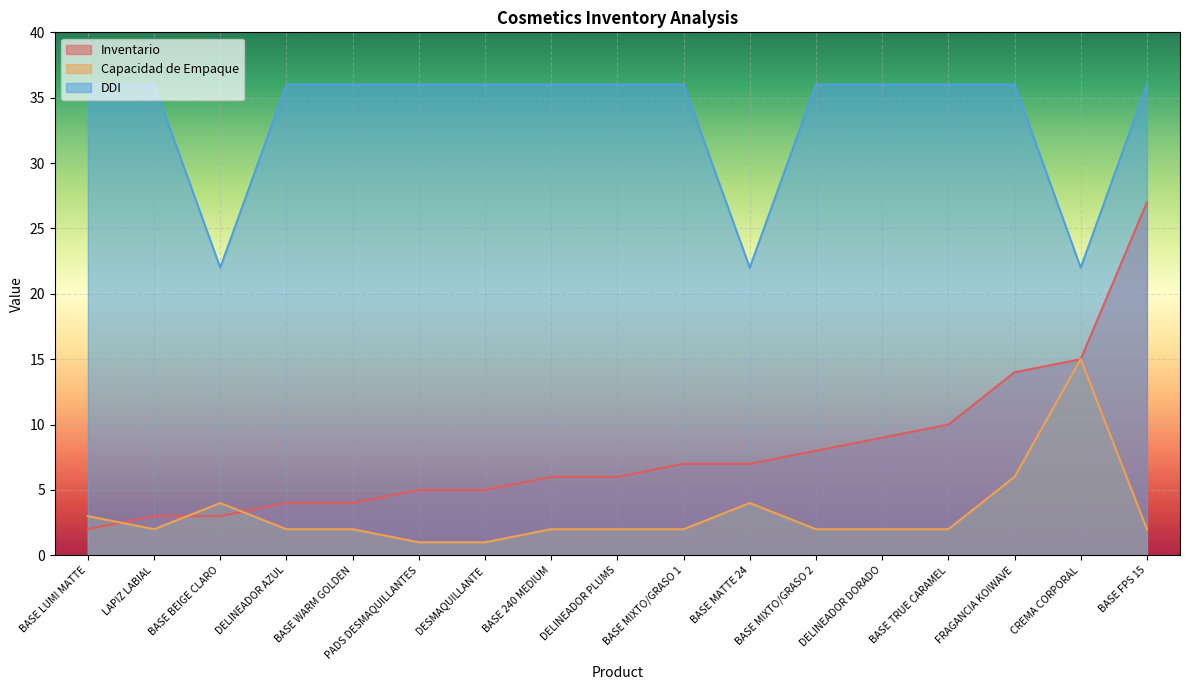

The value of DDI at BASE MATTE 24 is 8. True or false?

False